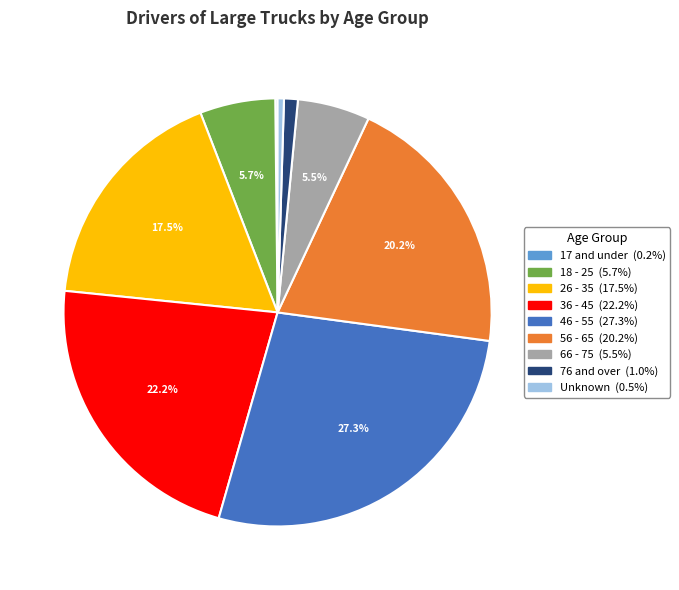

Does 26 - 35 account for over 50% of the chart?

No